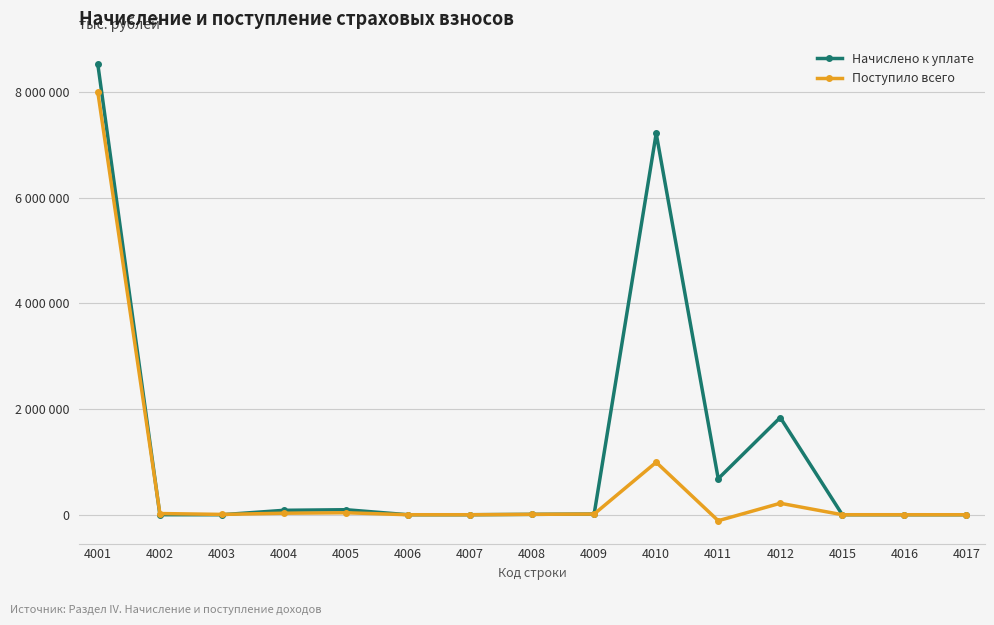

What is the difference between the second highest and second lowest values in the Начислено к уплате series?

7214977